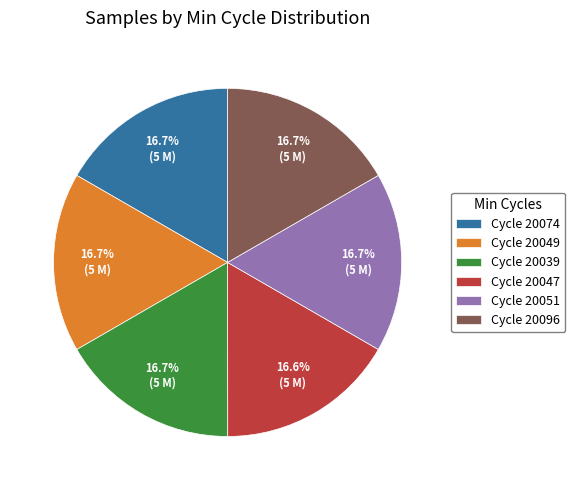

How many segments does this pie chart have?

6